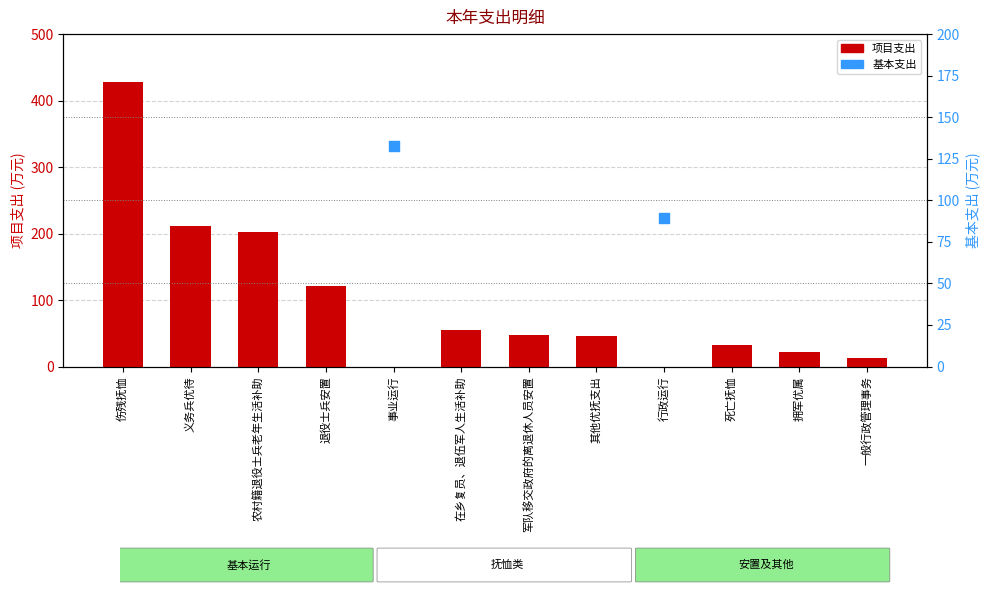

Approximately how many times larger is the value at 一般行政管理事务 compared to 军队移交政府的离退休人员安置?

0.3